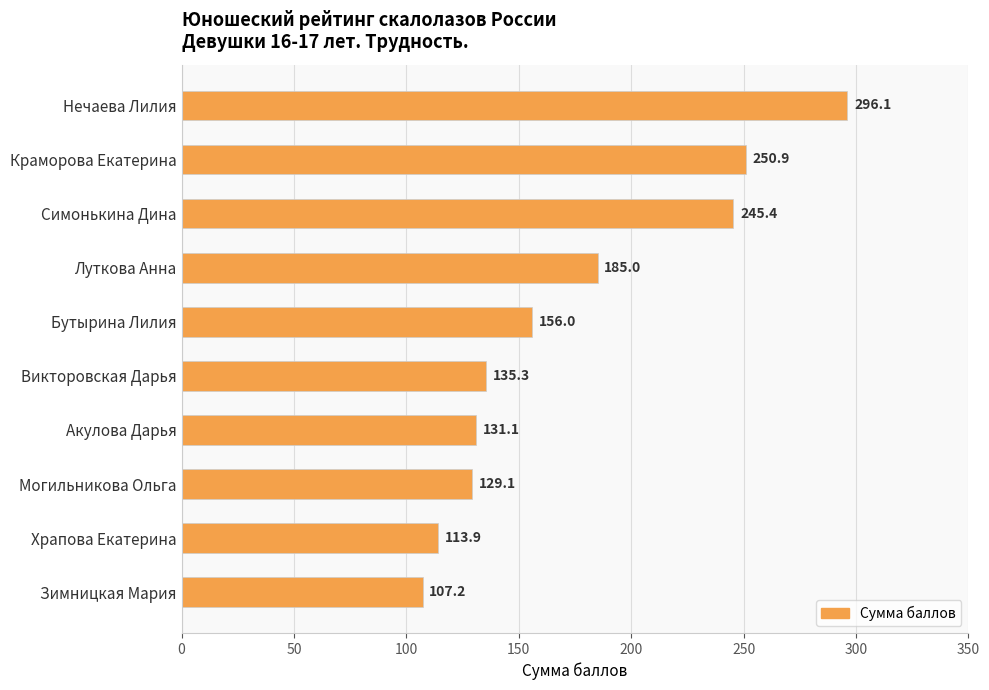

Where is the data nearest to the value 201?

Луткова Анна